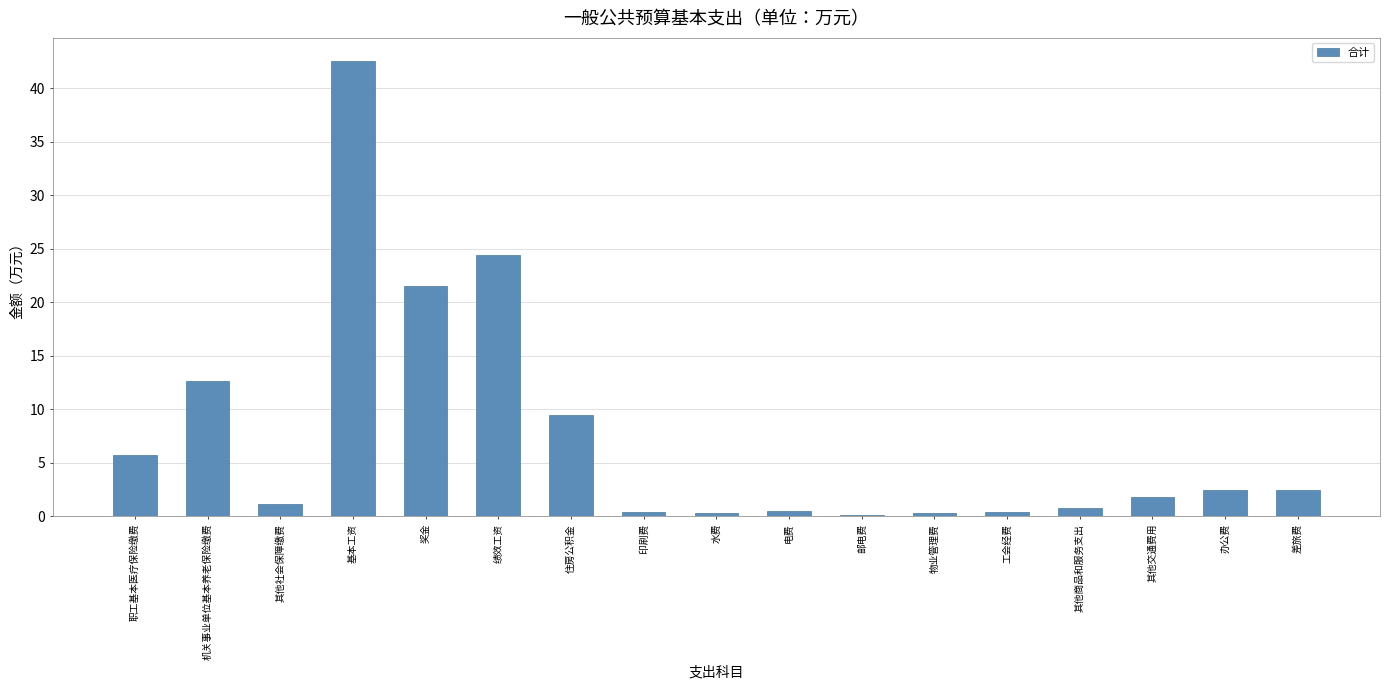

The value at 其他商品和服务支出 is 0.7. True or false?

True